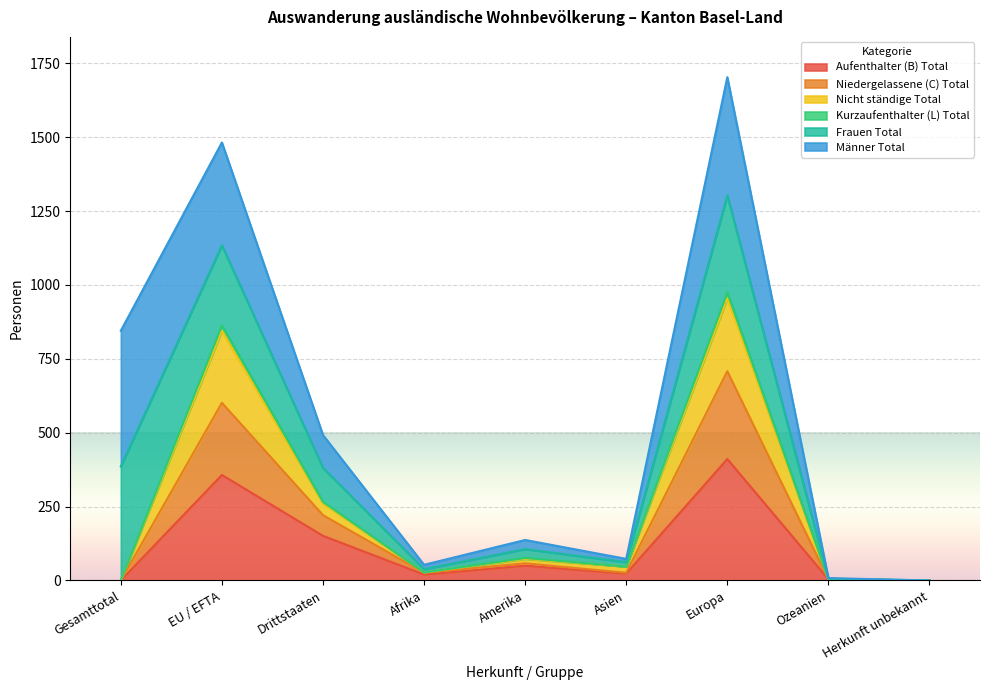

What is the highest value of the Aufenthalter (B) Total series?

411